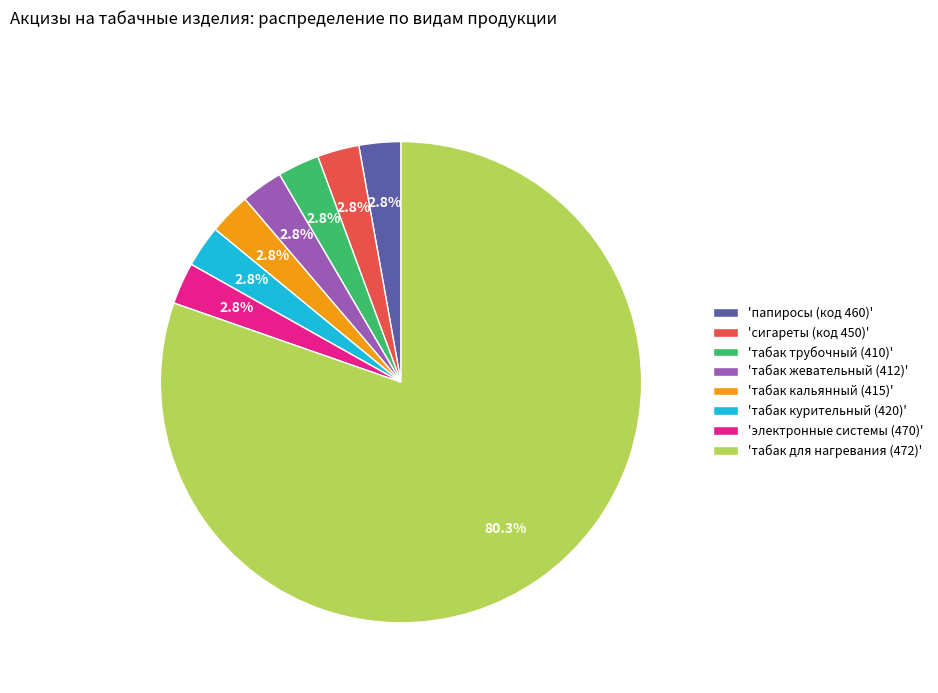

Which slice is the largest?

'табак для нагревания (472)'